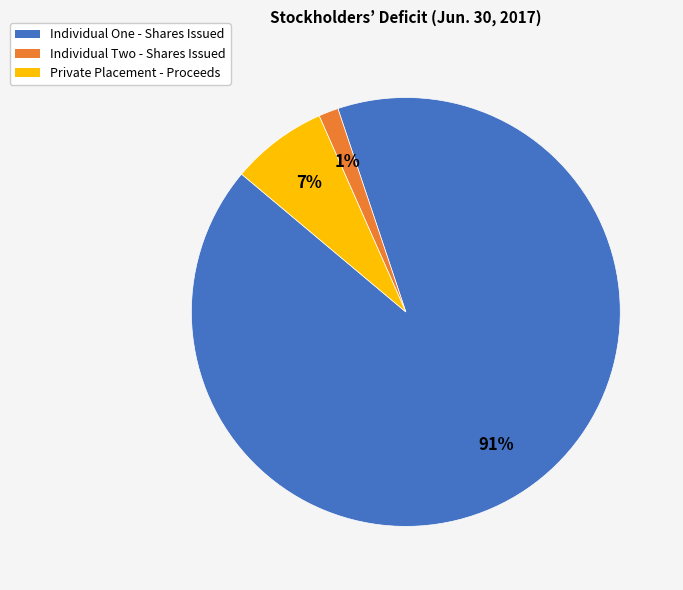

The Individual One - Shares Issued slice represents 91% of the pie. True or false?

True